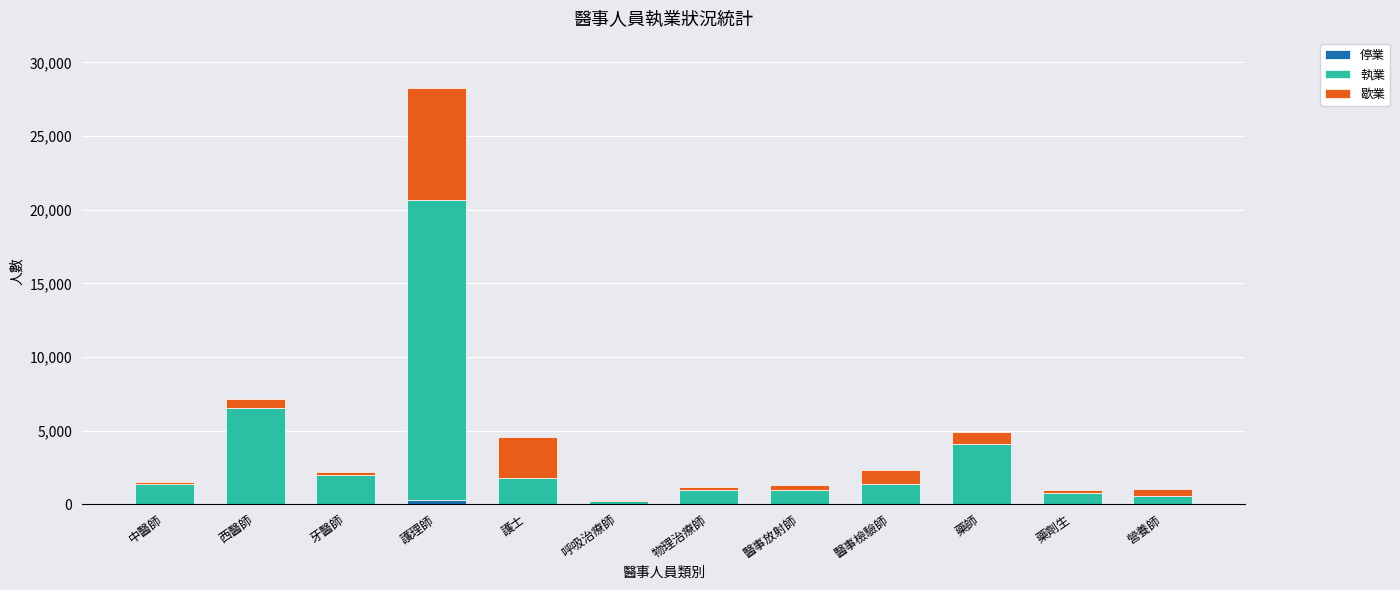

At which category is the sum across all series the highest?

護理師